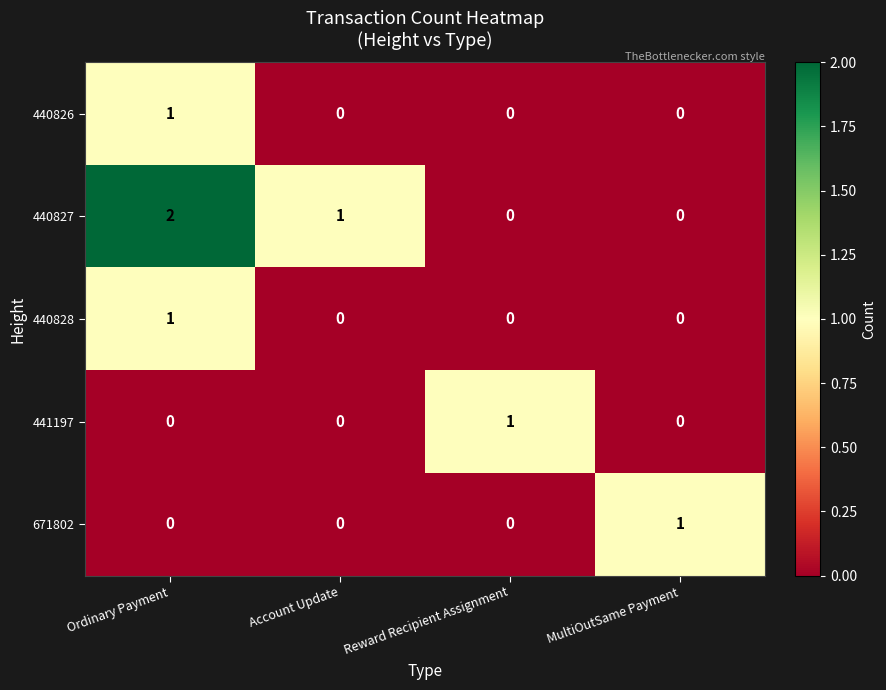

Reading left to right, list all the values displayed in this chart.

440826: 1	0	0	0
440827: 2	1	0	0
440828: 1	0	0	0
441197: 0	0	1	0
671802: 0	0	0	1